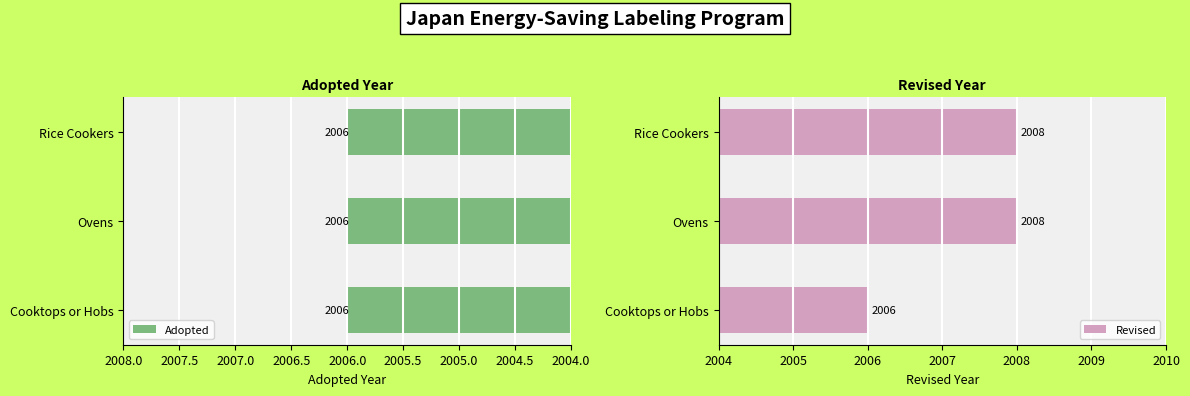

Where is Revised nearest to the value 2007?

Cooktops or Hobs